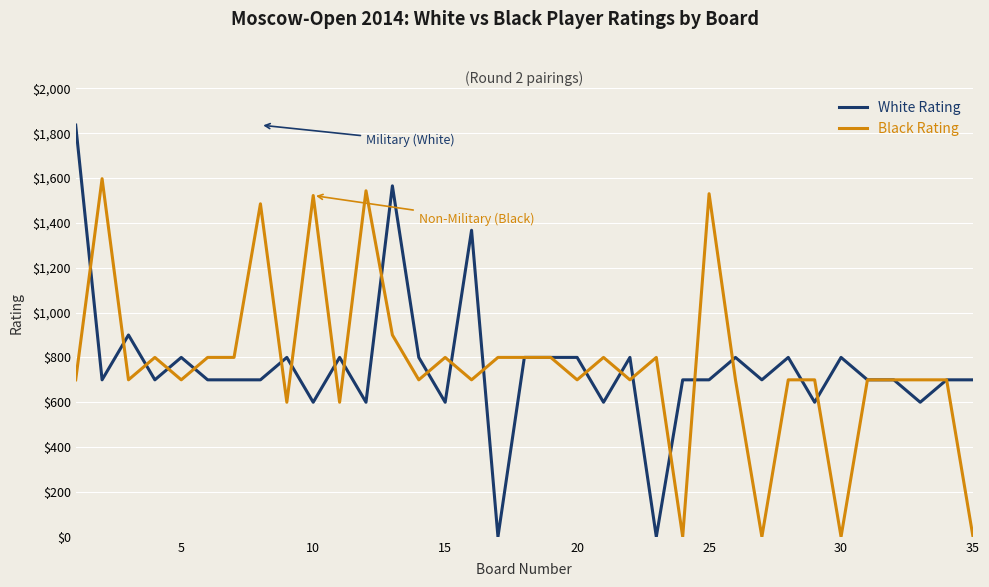

Rank the series at 5 from highest to lowest value.

White Rating, Black Rating